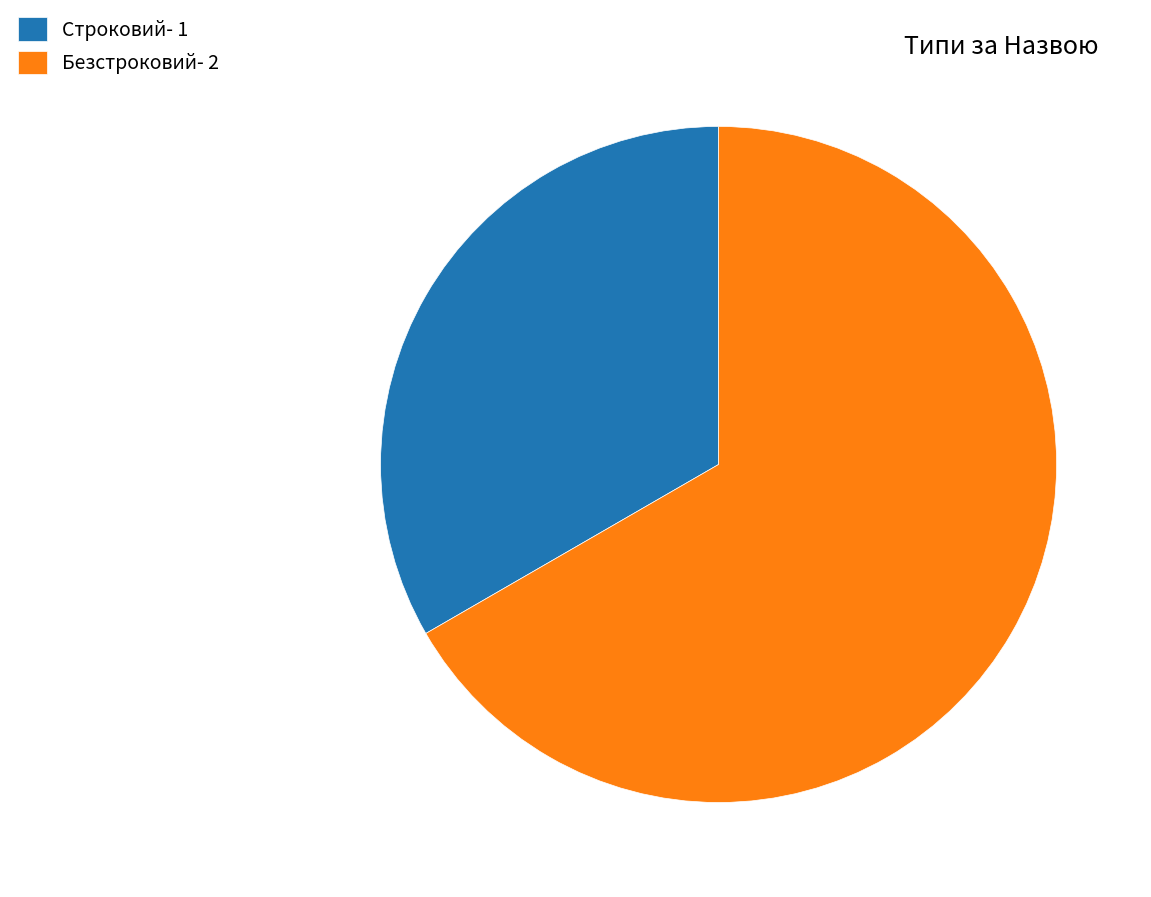

Between Строковий- 1 and Безстроковий- 2, which is larger?

Безстроковий- 2